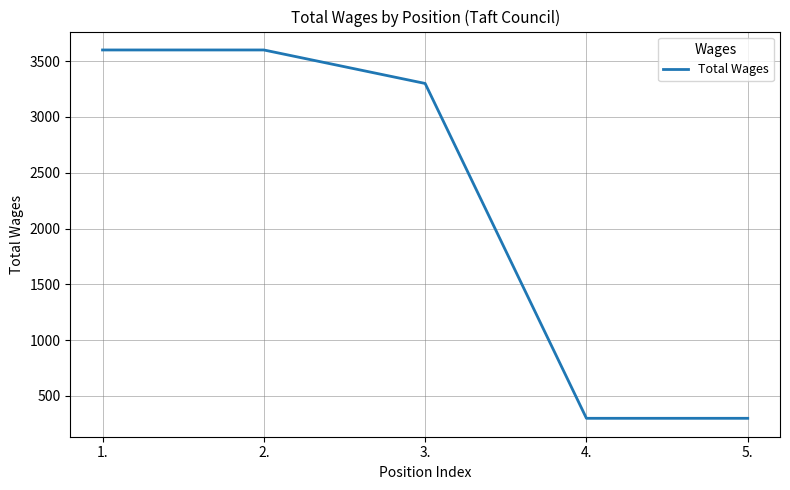

What is the change in value from 2. to 4.?

-3300